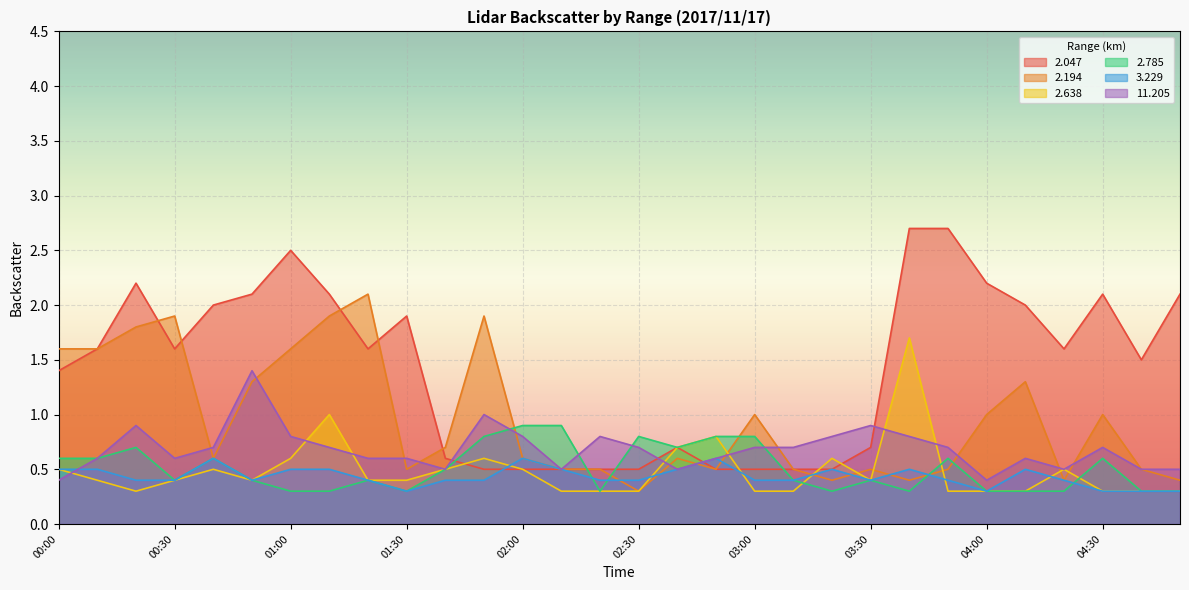

Which series has the widest spread of values?

2.047